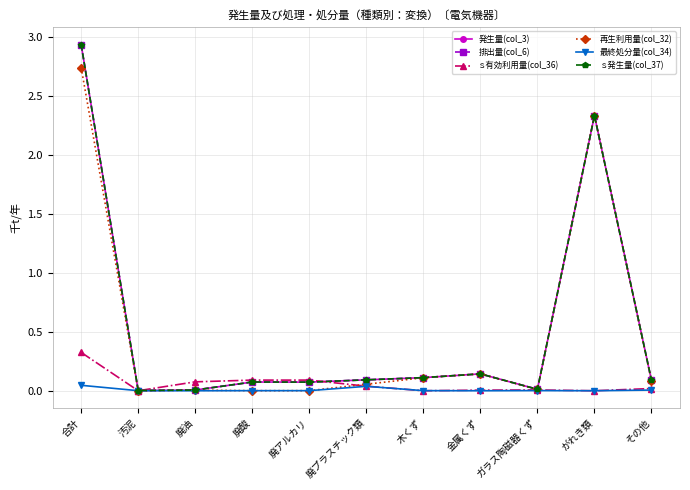

Rank the categories by 発生量(col_3) value from highest to lowest.

合計, がれき類, 金属くず, 木くず, 廃プラスチック類, その他, 廃酸, 廃アルカリ, ガラス陶磁器くず, 廃油, 汚泥